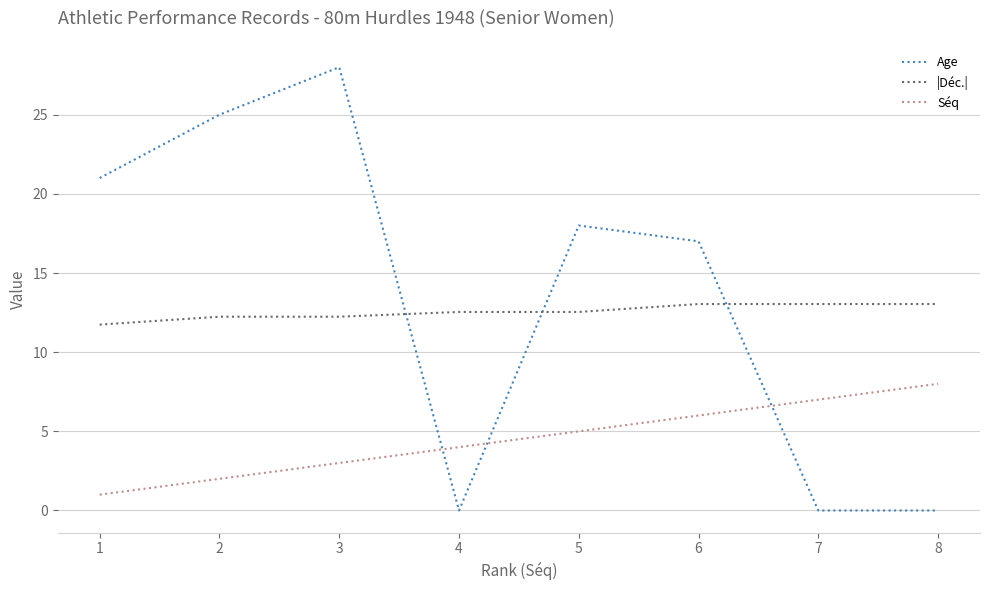

At 5, list the series in order from largest to smallest.

Age, |Déc.|, Séq